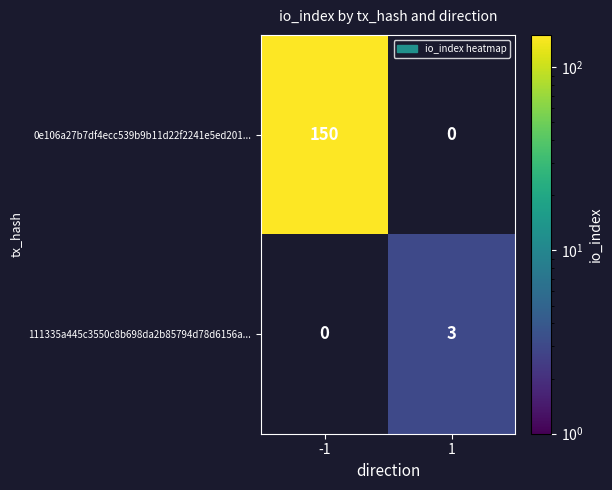

Count the number of categories in the chart.

2